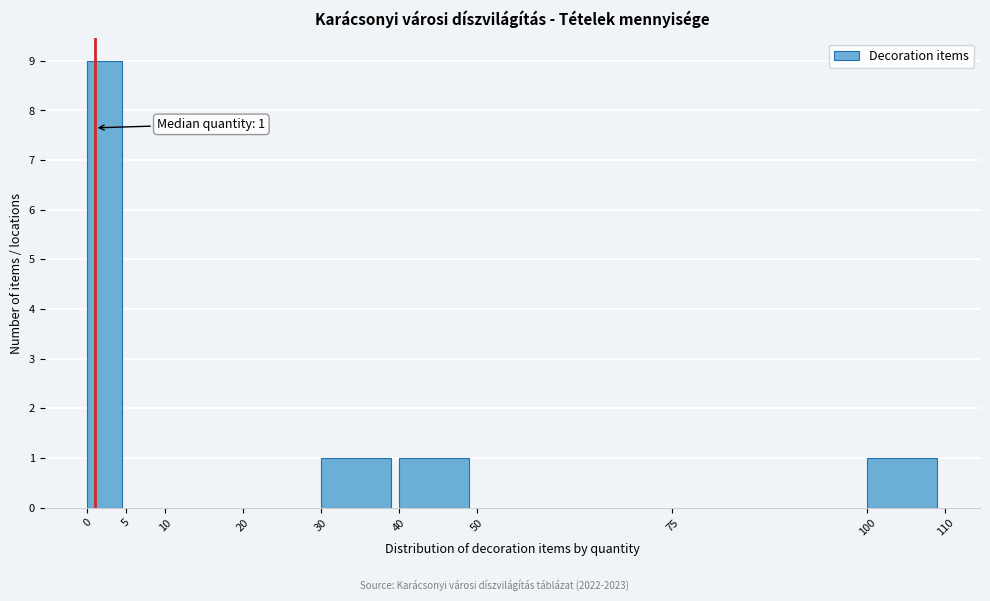

Which range on the x-axis has the tallest bar?

0 to 5